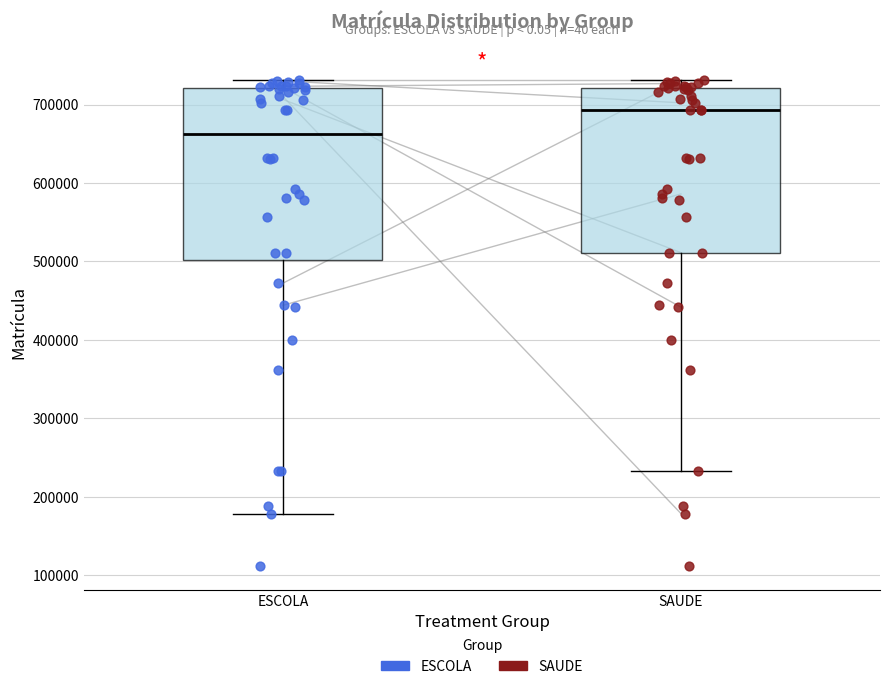

Which box's median line is the highest?

SAUDE